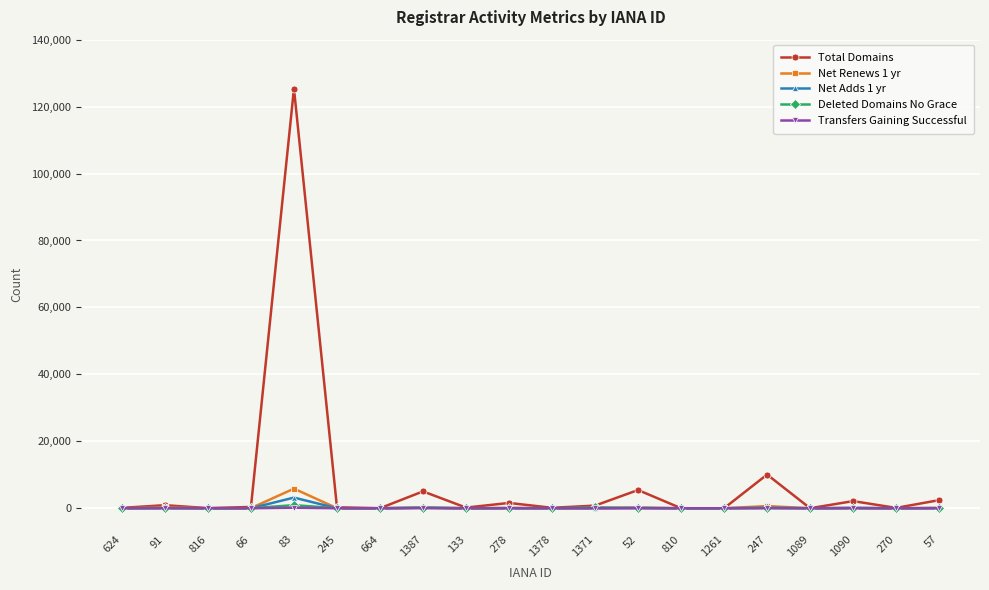

True or false: Transfers Gaining Successful has more than 1 points higher than both neighbors.

True